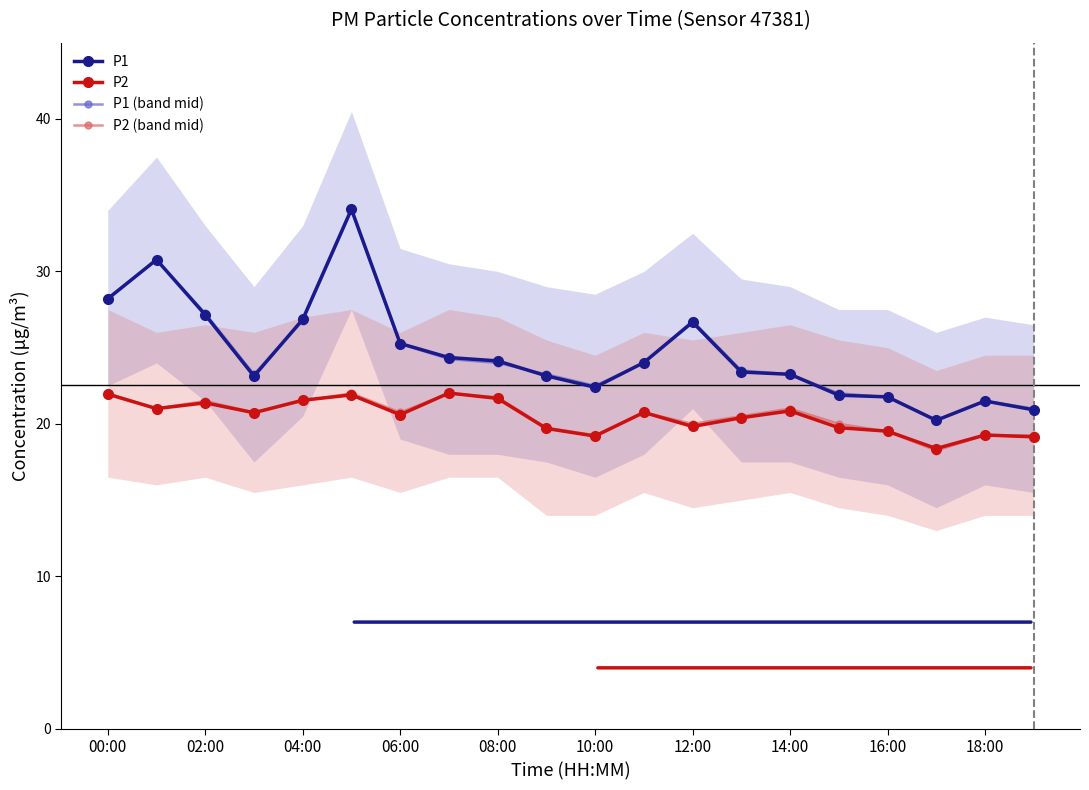

Which series has the largest total across all categories?

P1 (band mid)